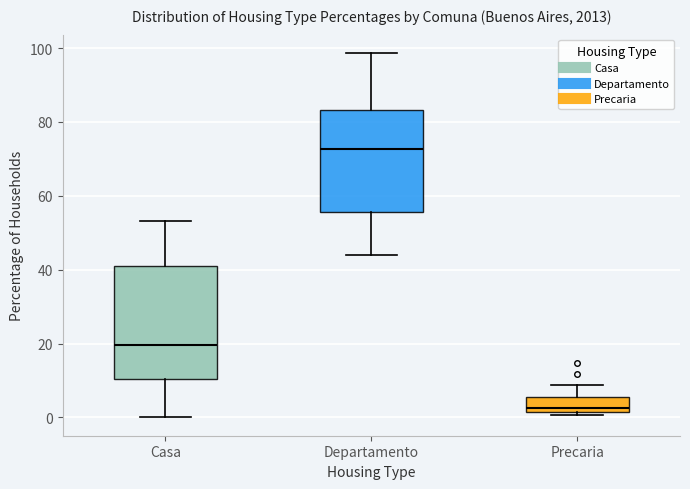

Which box has the highest median line?

Departamento